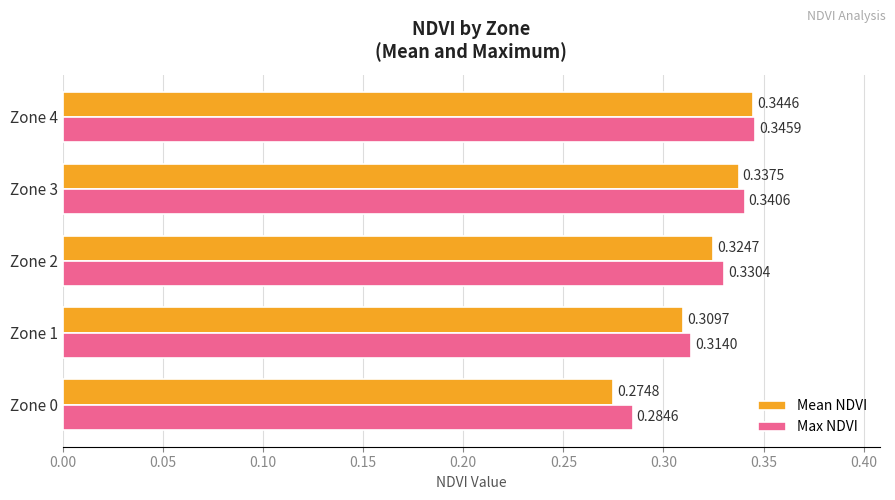

What is the sum of all Max NDVI values?

1.6